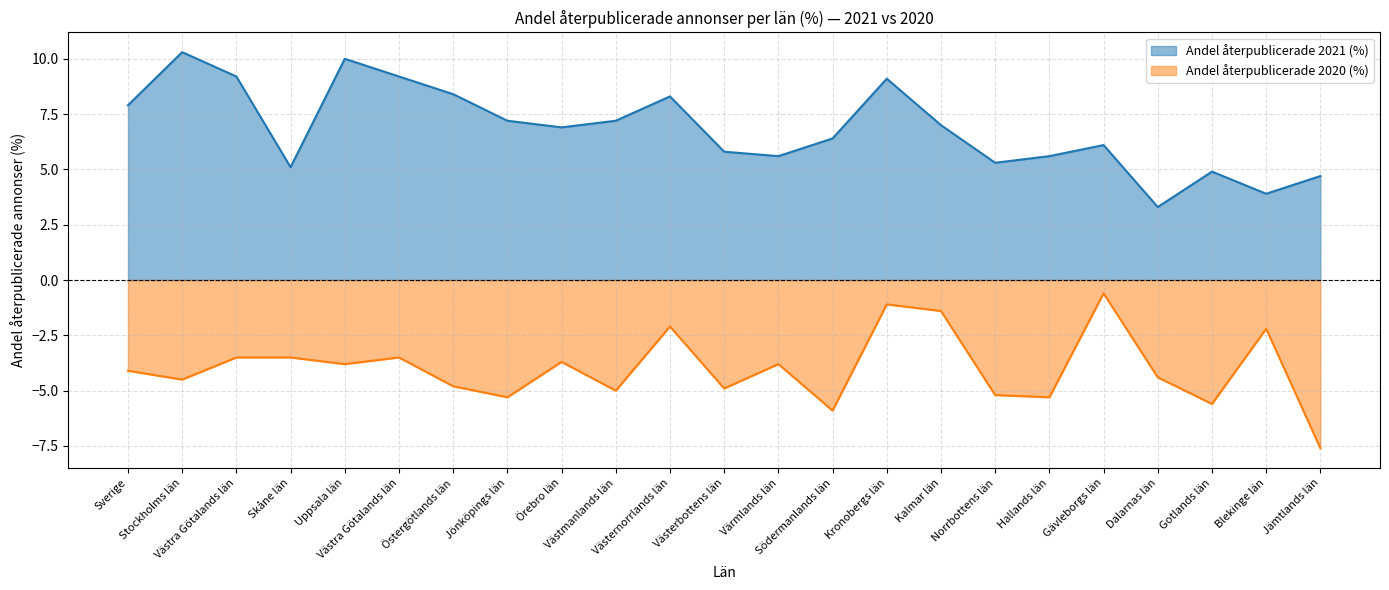

Is the value of Andel återpublicerade 2020 (%) at Blekinge län greater than the value of Andel återpublicerade 2021 (%) at Södermanlands län?

No